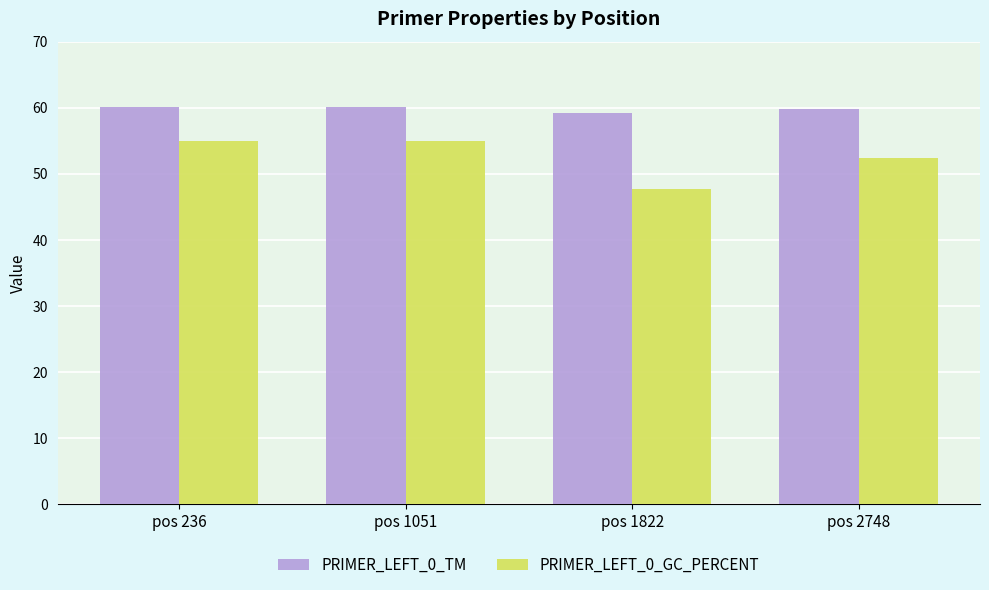

What is the difference between the maximum and minimum values in the PRIMER_LEFT_0_TM series?

1.0